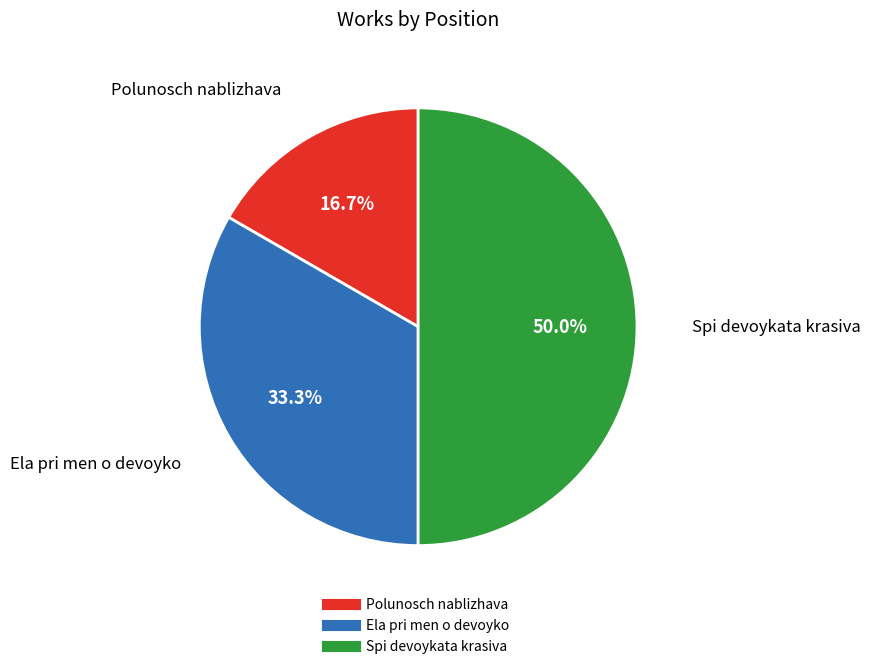

Is Polunosch nablizhava the majority of the pie?

No